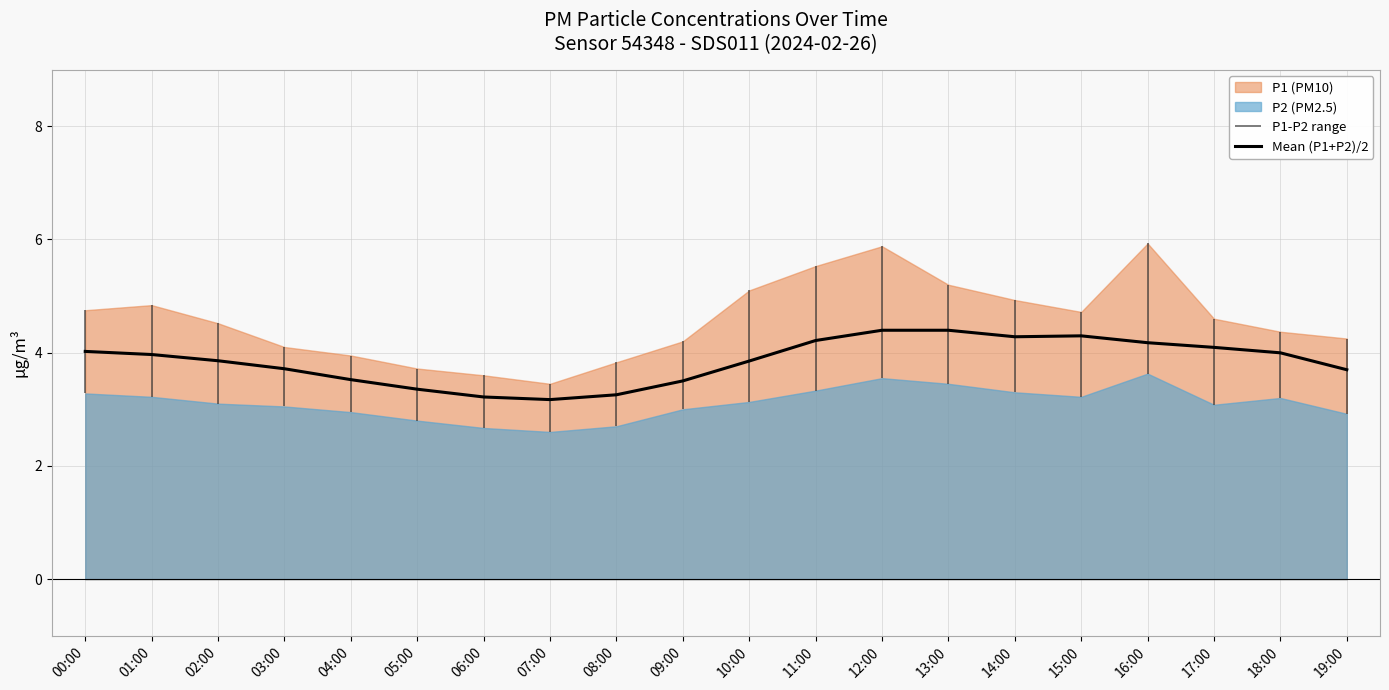

How many lines are shown in the chart?

1